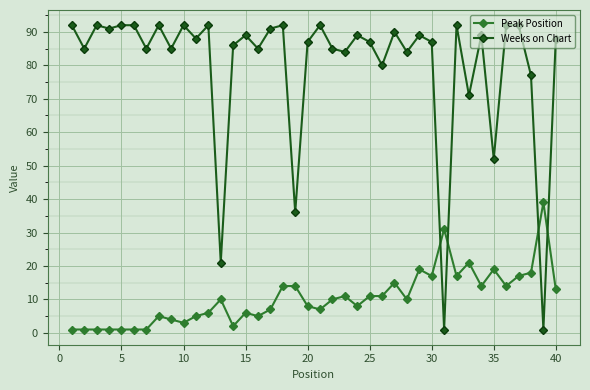

True or false: Peak Position and Weeks on Chart cross at least once.

True